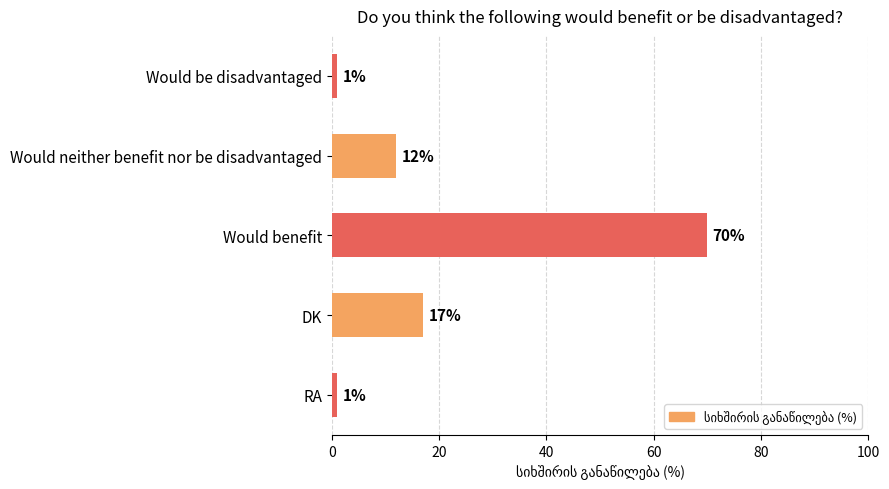

The chart shows a value of 3 at DK. True or false?

False